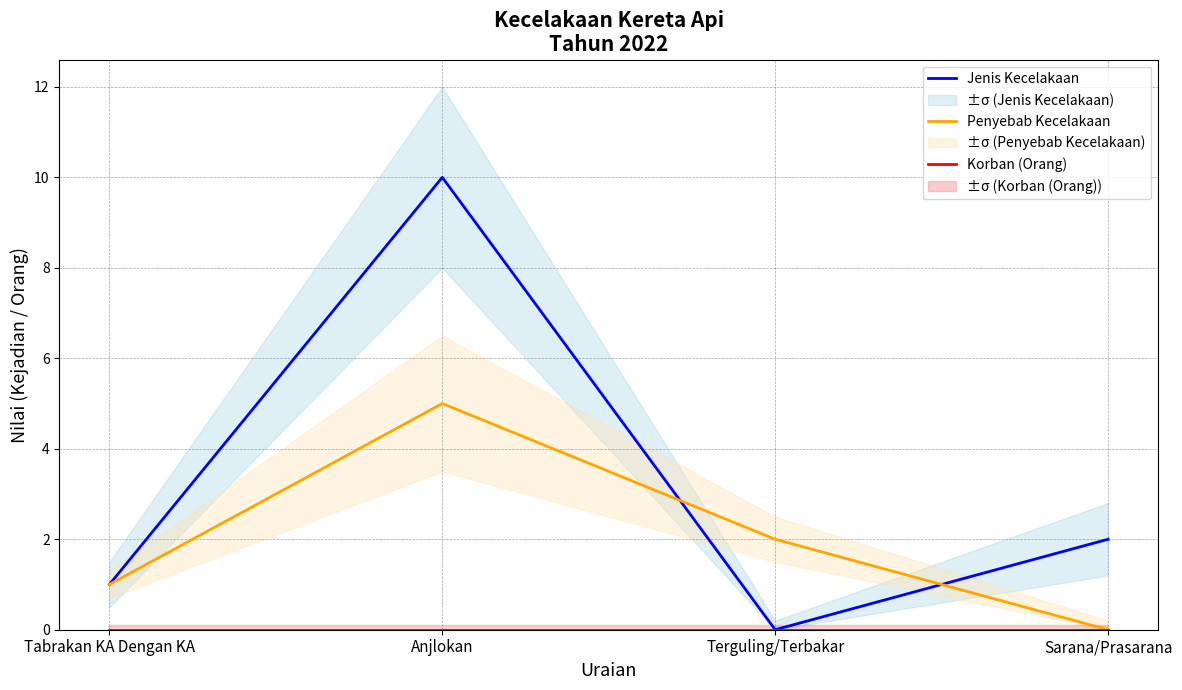

Count the Penyebab Kecelakaan values in the range 1 to 5.

3